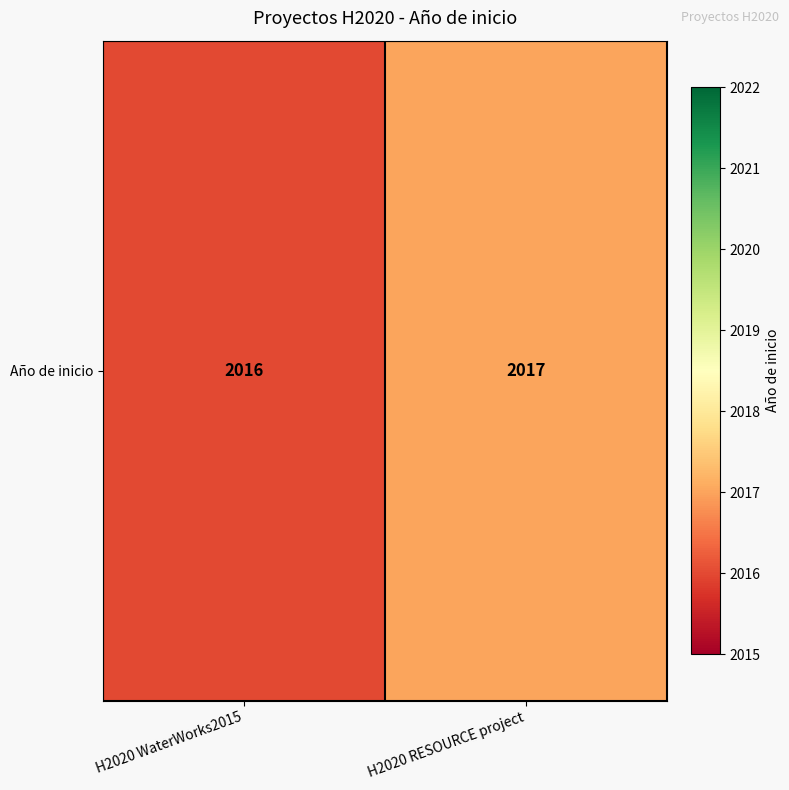

What value does the data have at H2020 RESOURCE project?

2017